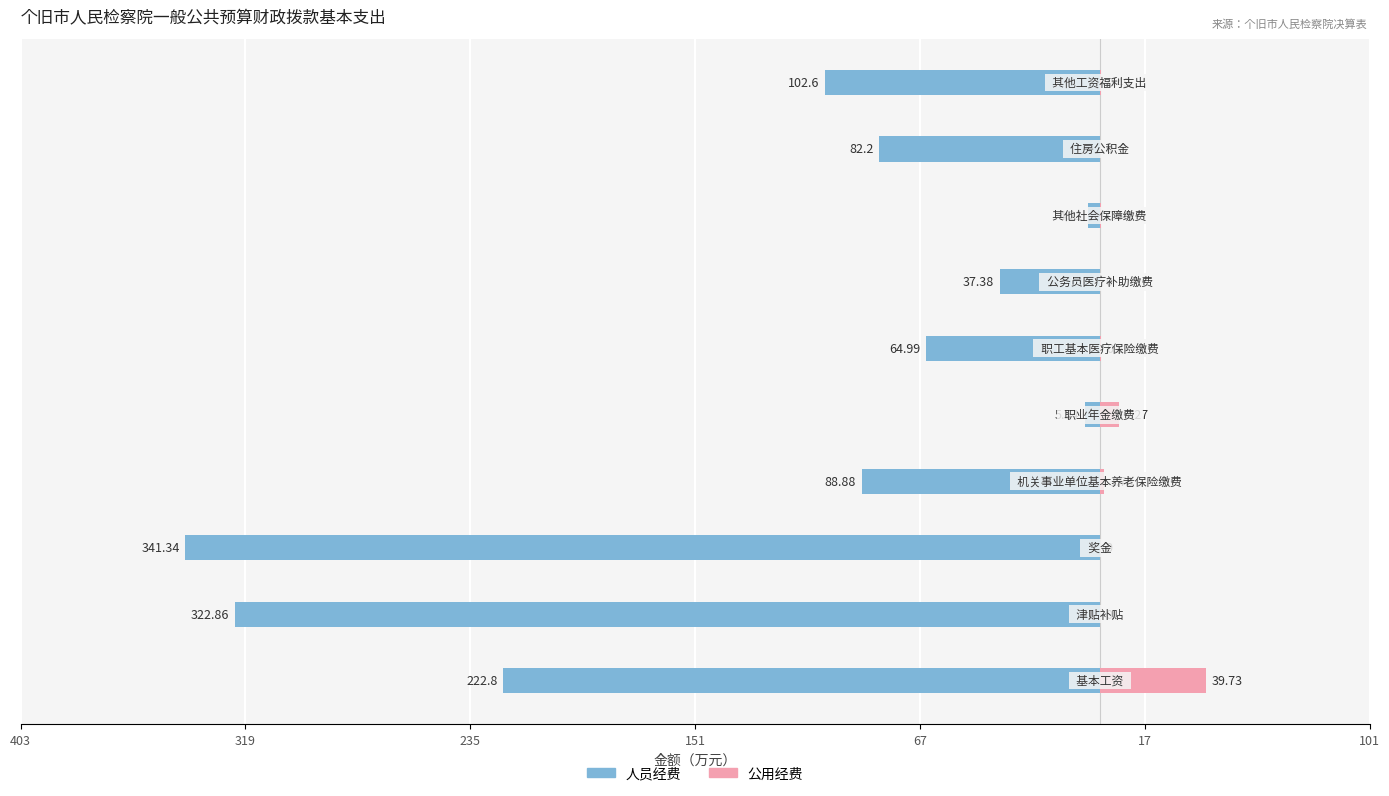

Reading left to right, extract all data points from this chart.

人员经费: -222.8	-322.9	-341.3	-88.9	-5.5	-65.0	-37.4	-4.2	-82.2	-102.6
公用经费: 39.7	0.0	0.0	1.8	7.3	0.5	0.0	0.6	0.0	0.5